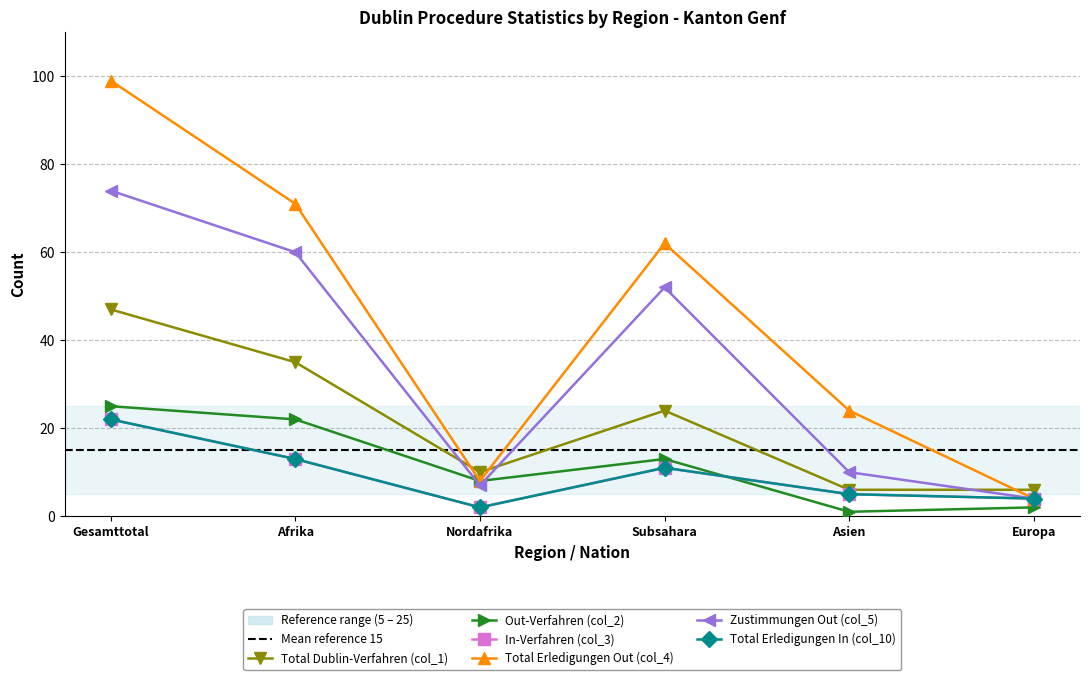

How many lines are shown in the chart?

6